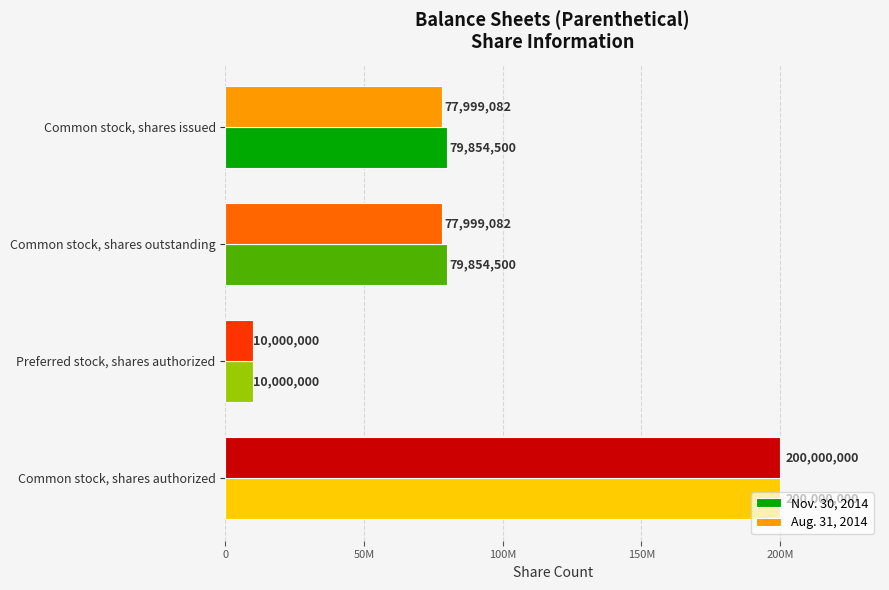

List the series in order of their peak value, highest first.

Nov. 30, 2014, Aug. 31, 2014